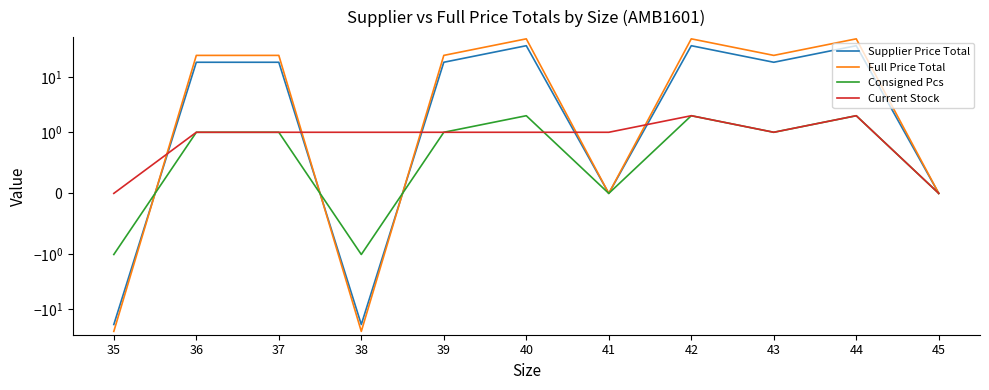

Which has a higher value, 43 or 45?

43